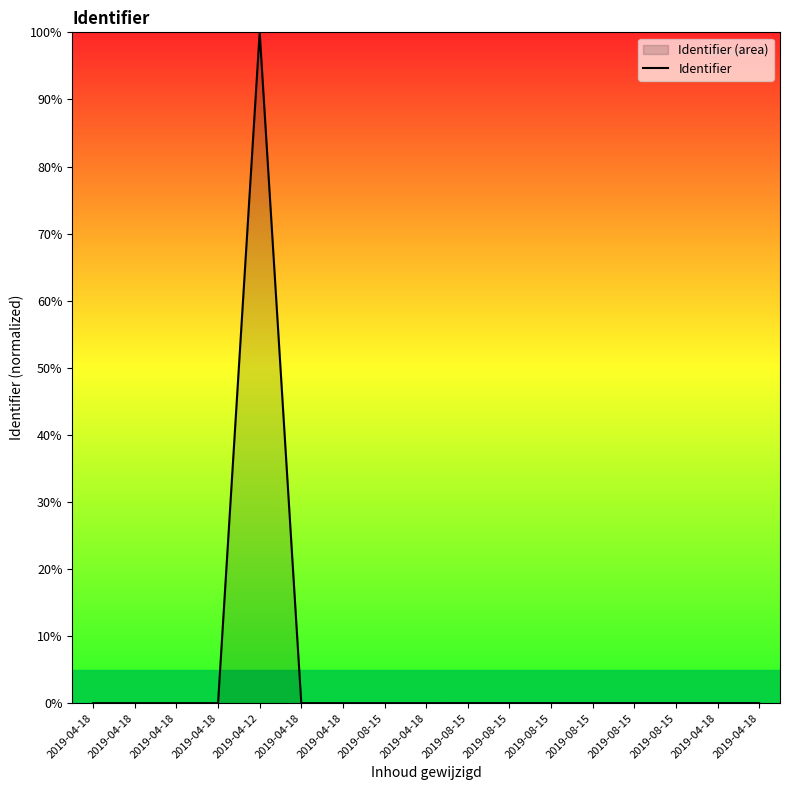

Count the number of data series in this chart.

1